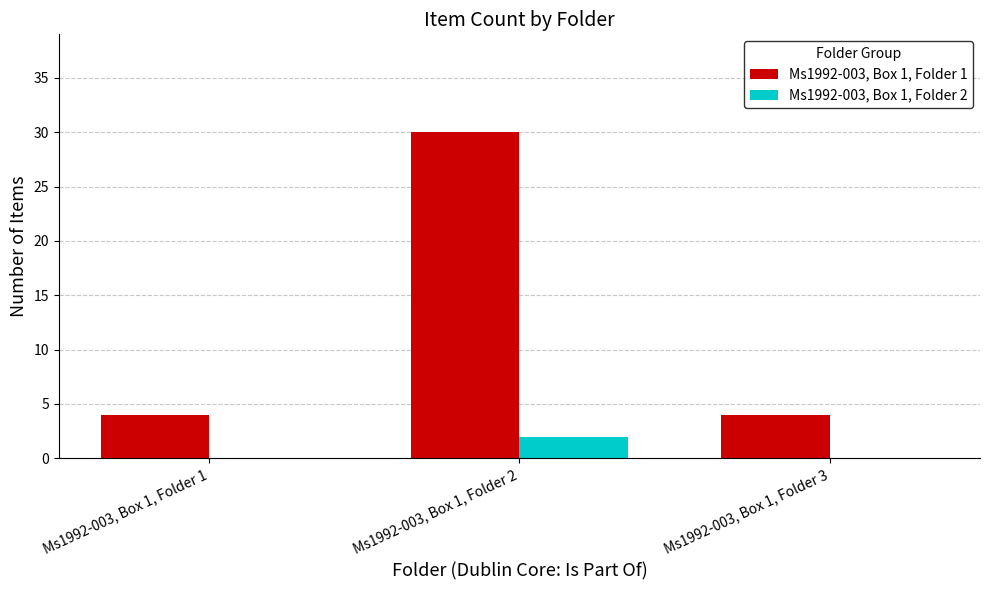

How many distinct data groups are displayed?

2